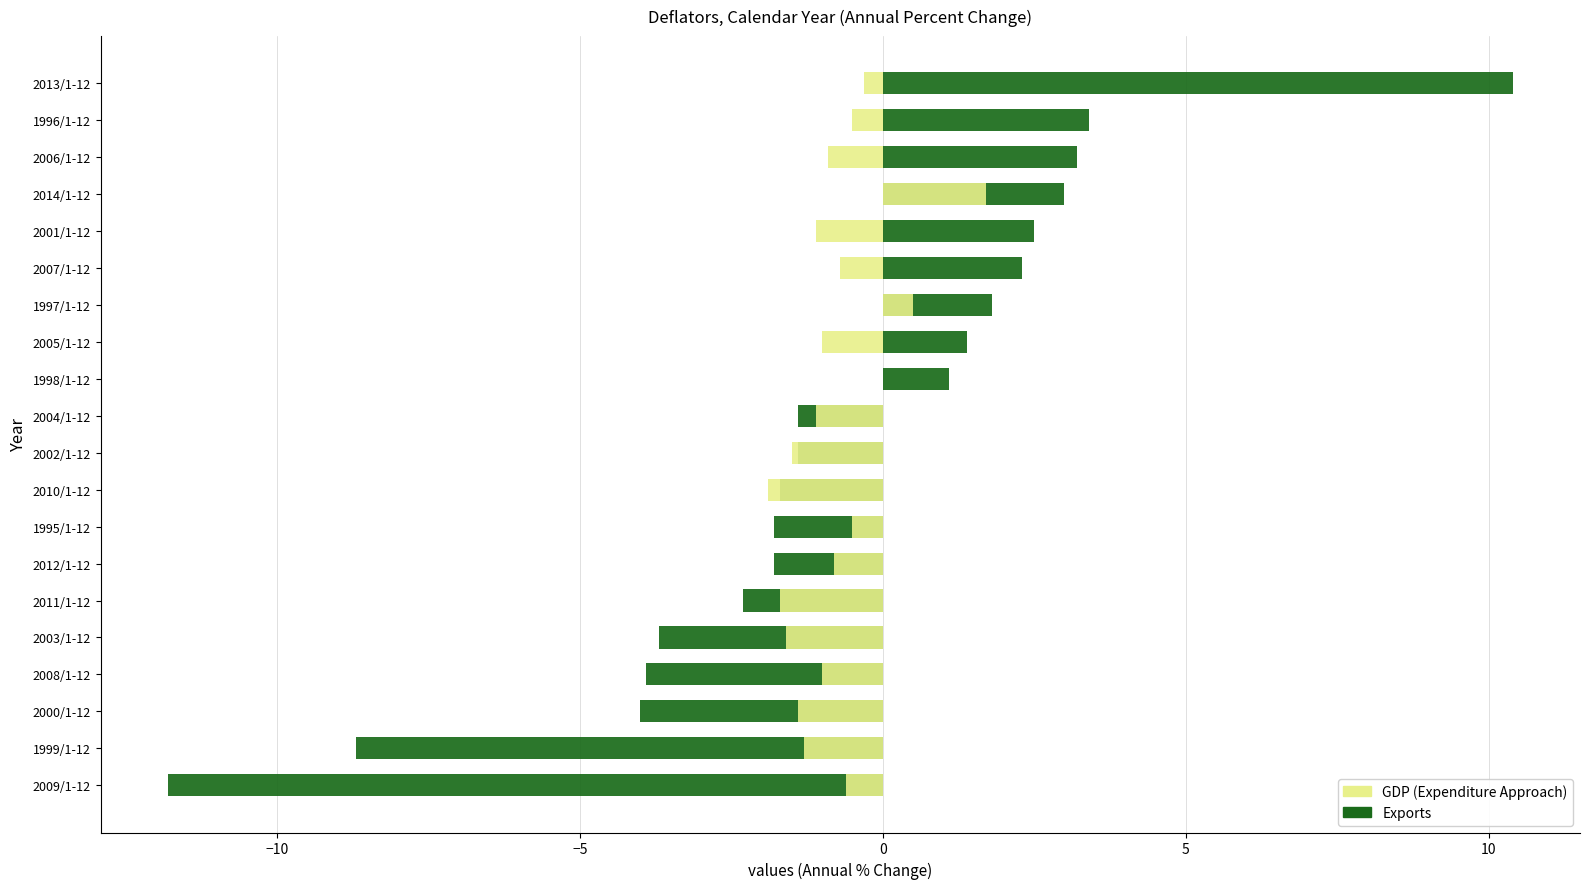

Which series has the largest total across all categories?

Exports